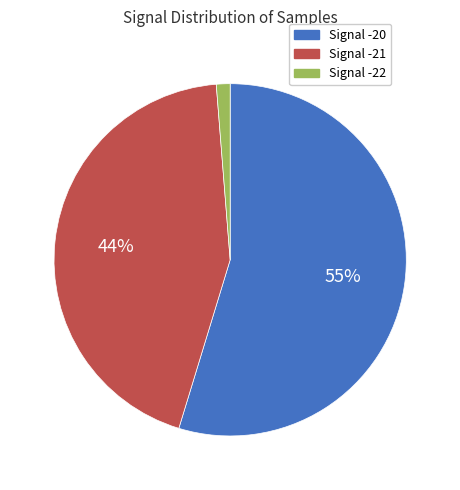

Is there a majority slice in this chart?

Yes